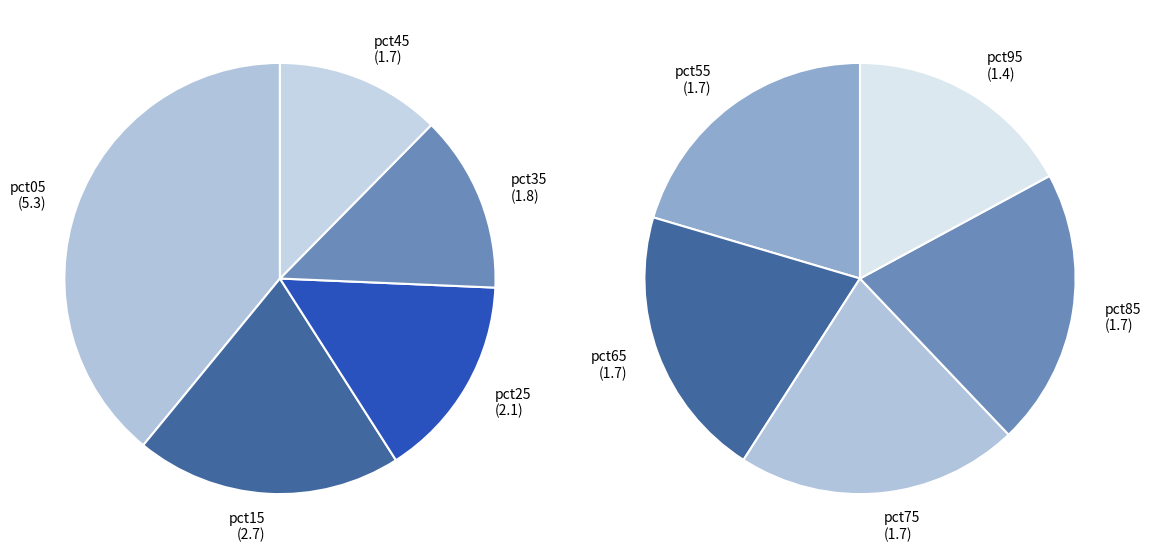

The pct25 slice represents 15% of the pie. True or false?

False